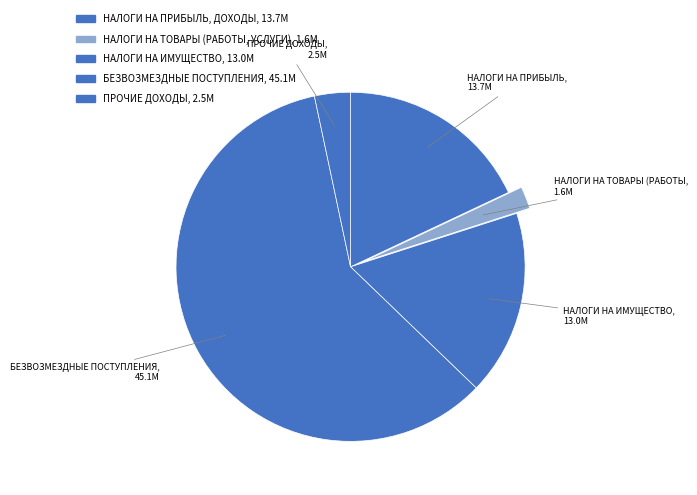

To the nearest percent, what is the average slice percentage?

20%